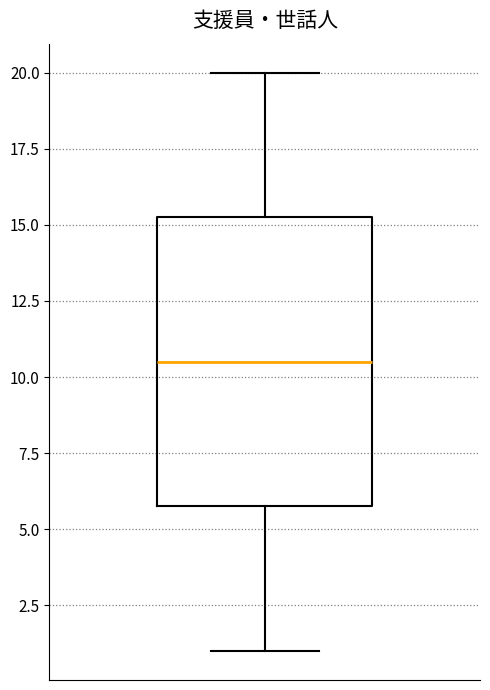

Read this box plot against the y-axis: the position of the median line, the range covered by the box, and the ends of both whiskers. The values are not printed on the chart, so give them approximately, as read against the axis.

median 10.5, box 6.0 to 15.5, whiskers 1.0 to 20.0